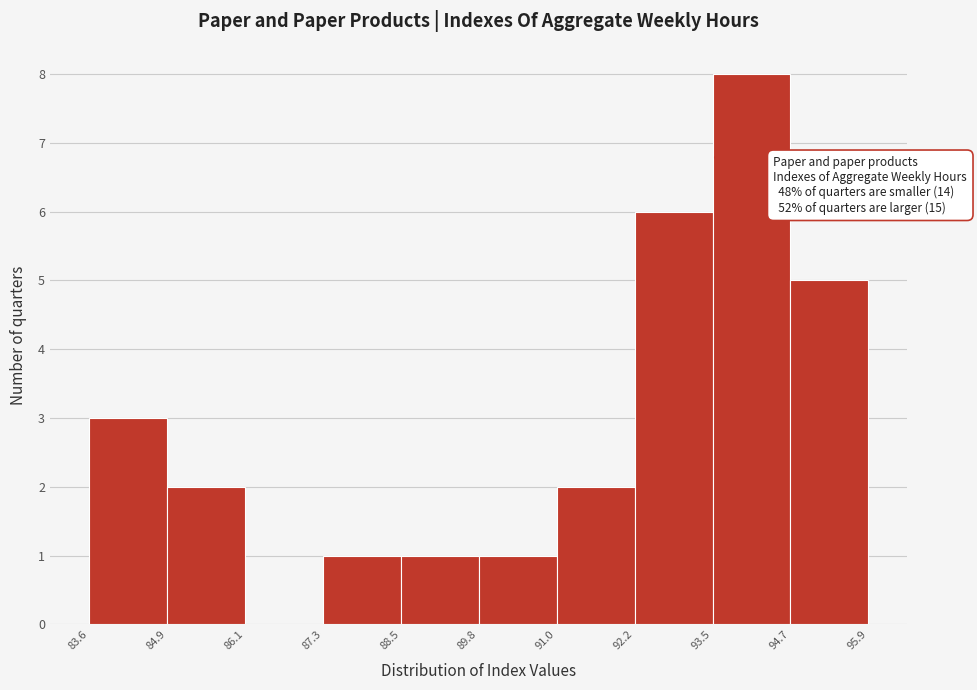

Which range on the x-axis has the tallest bar?

93.5 to 94.7